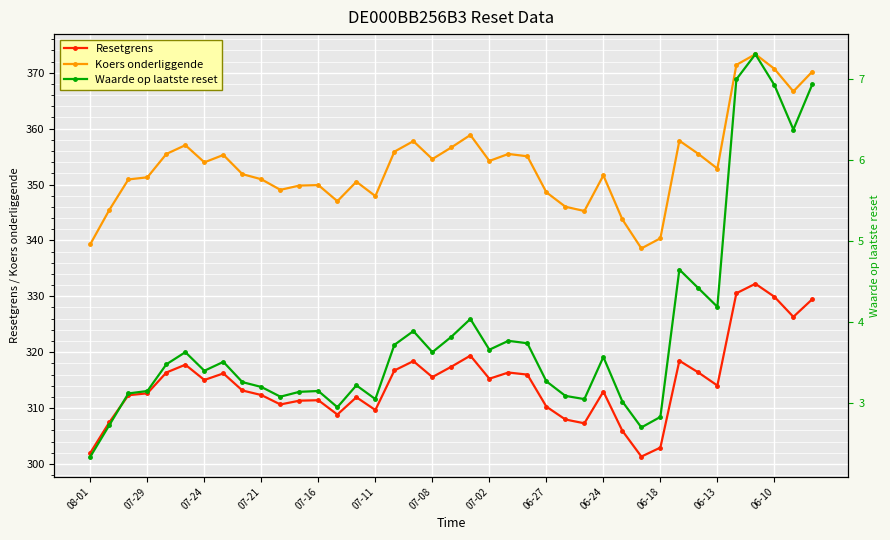

Read the Resetgrens value at 25.

308.0